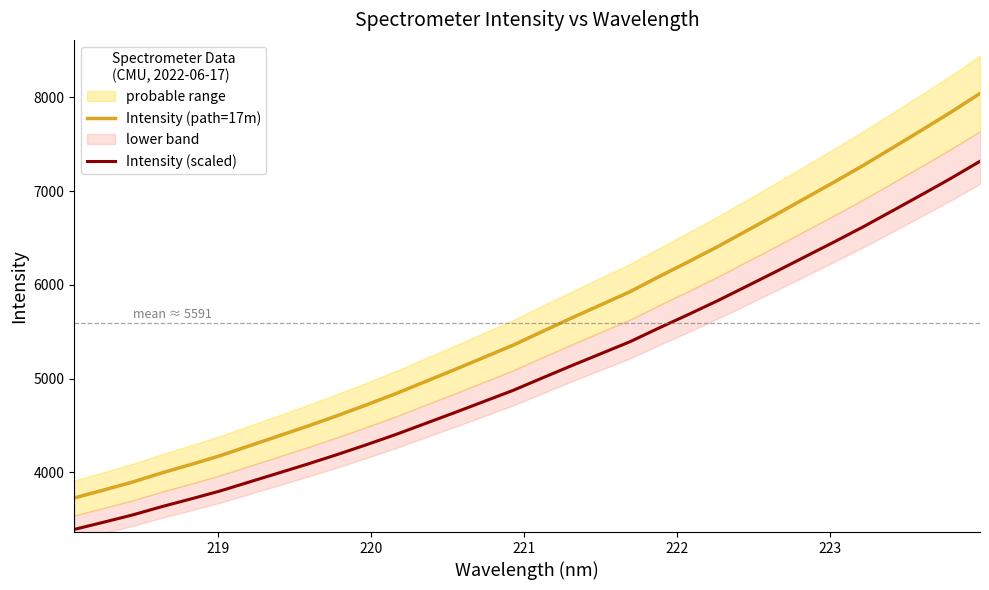

Which series has the largest range (max minus min)?

Intensity (path=17m)